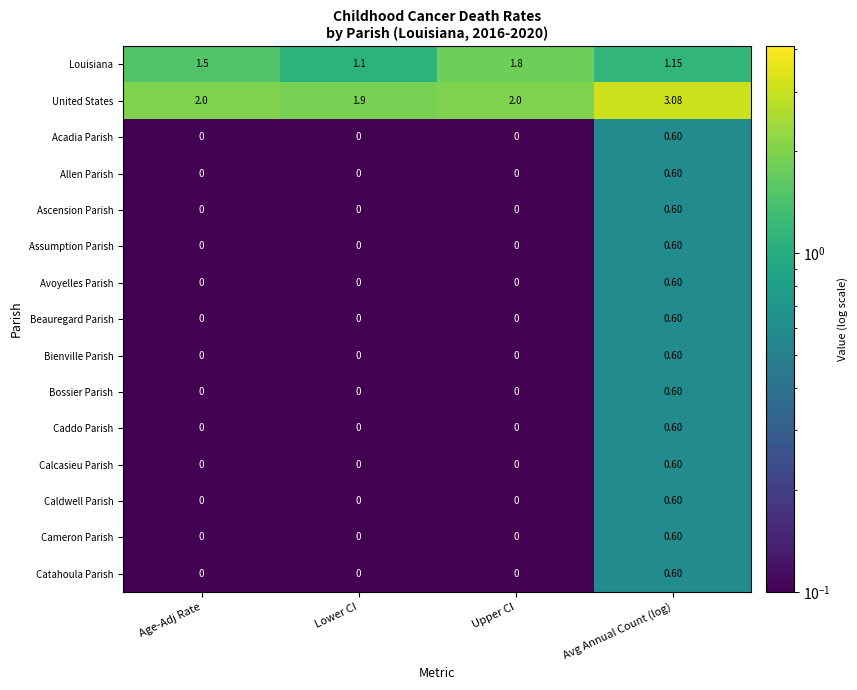

Which category has the highest value across all series?

Avg Annual Count (log)